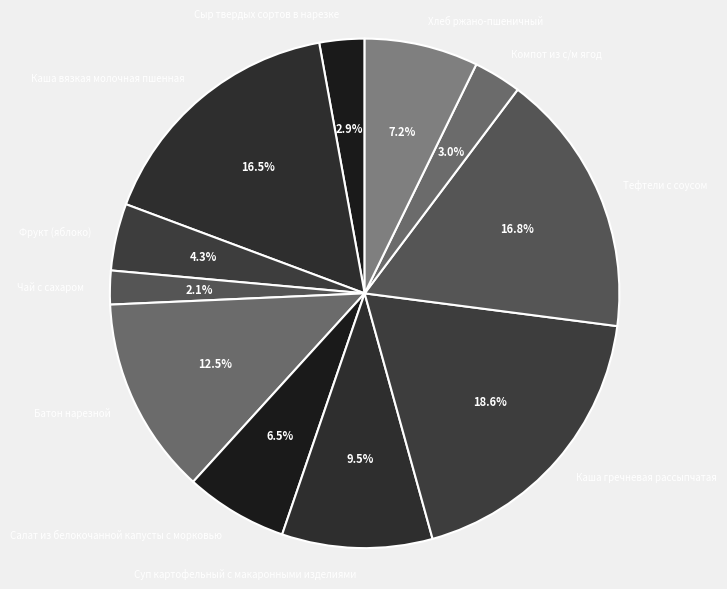

Between Суп картофельный с макаронными изделиями and Каша вязкая молочная пшенная, which is larger?

Каша вязкая молочная пшенная